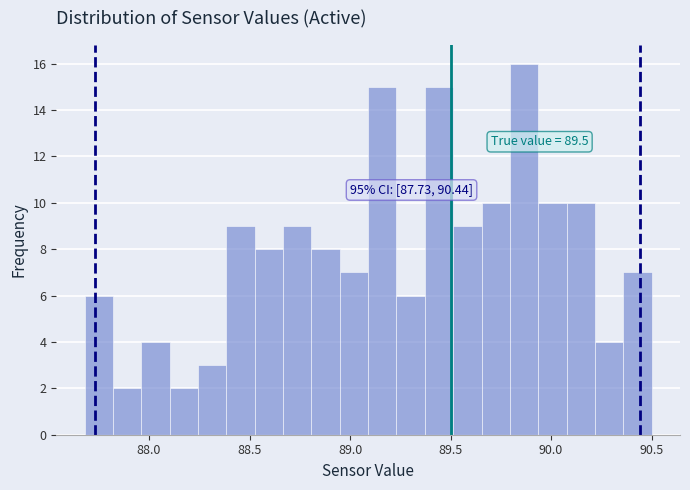

Around what value on the x-axis is the tallest bar? Give the approximate position of its centre, as read against the axis.

89.85